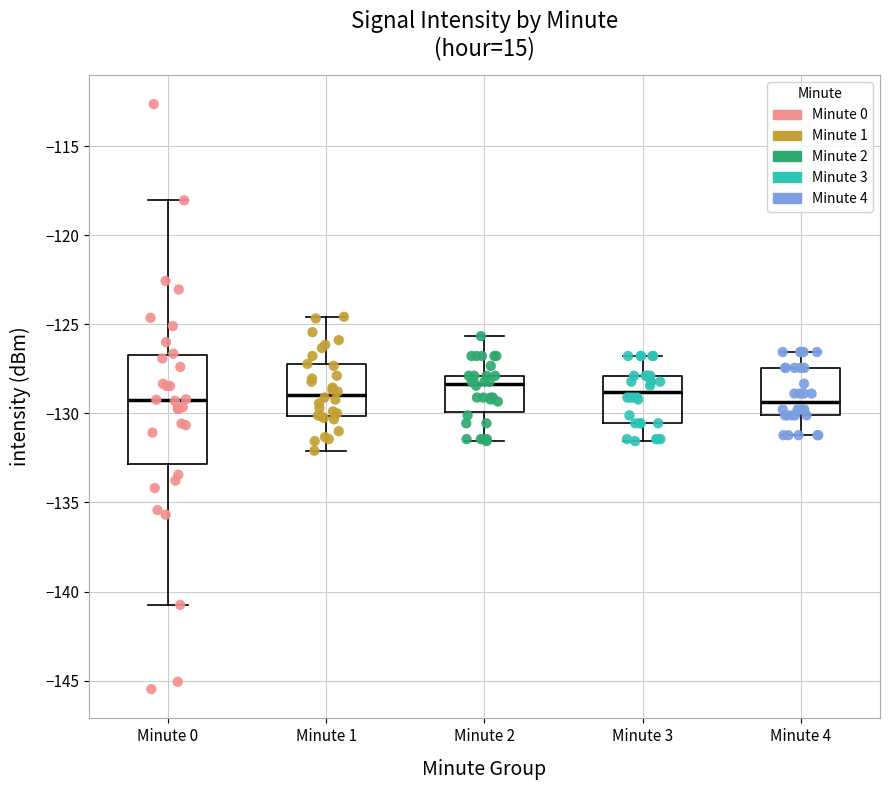

Reading left to right, transcribe this box plot: for each box, give where its median line is, the range the box spans, and where its two whiskers end, as read against the y-axis. The values are not printed on the chart, so give them approximately, as read against the axis.

Minute 0: median -129.5, box -133.0 to -126.5, whiskers -140.5 to -118.0
Minute 1: median -129.0, box -130.0 to -127.5, whiskers -132.0 to -124.5
Minute 2: median -128.5, box -130.0 to -128.0, whiskers -131.5 to -125.5
Minute 3: median -129.0, box -130.5 to -128.0, whiskers -131.5 to -127.0
Minute 4: median -129.5, box -130.0 to -127.5, whiskers -131.0 to -126.5